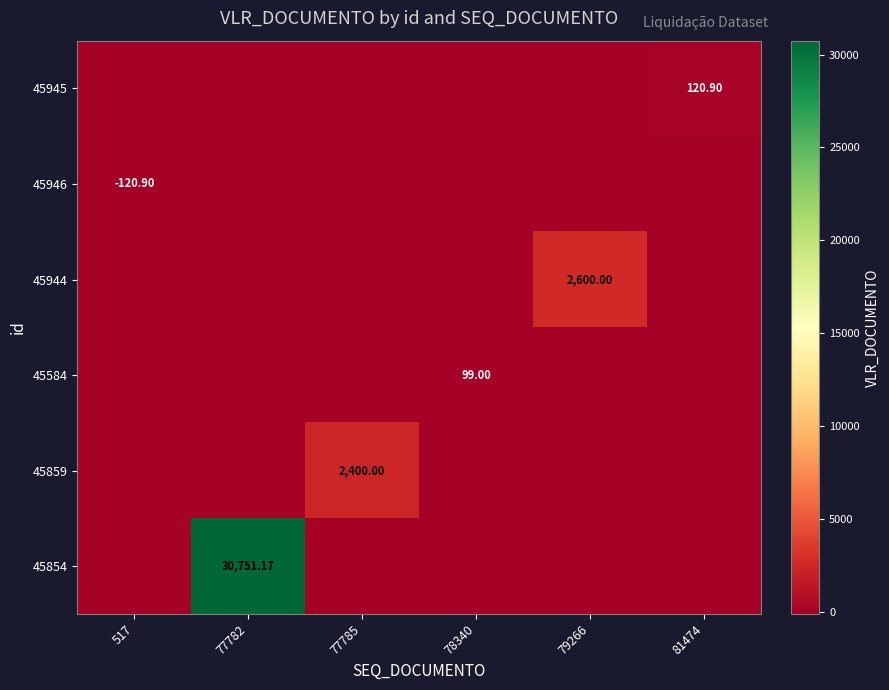

Is the value of 45859 at 77782 greater than the value of 45946 at 79266?

No